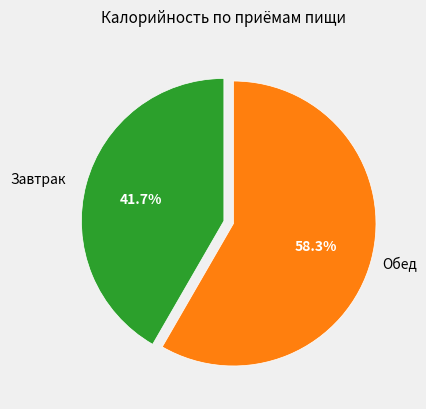

To the nearest percent, what is the difference between the largest and smallest slice percentages?

17%